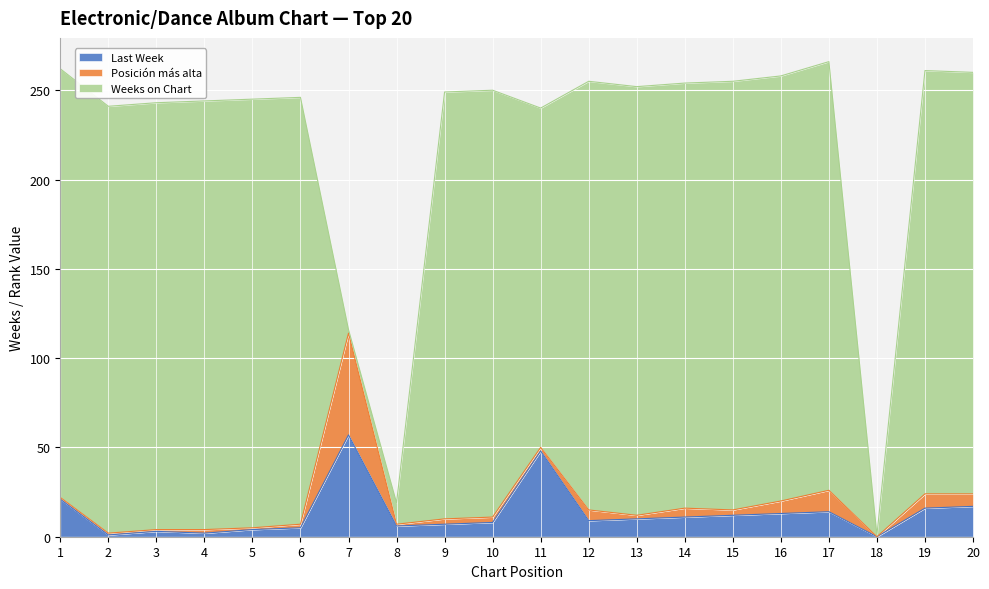

Is it true that Last Week equals 1 at 4?

False